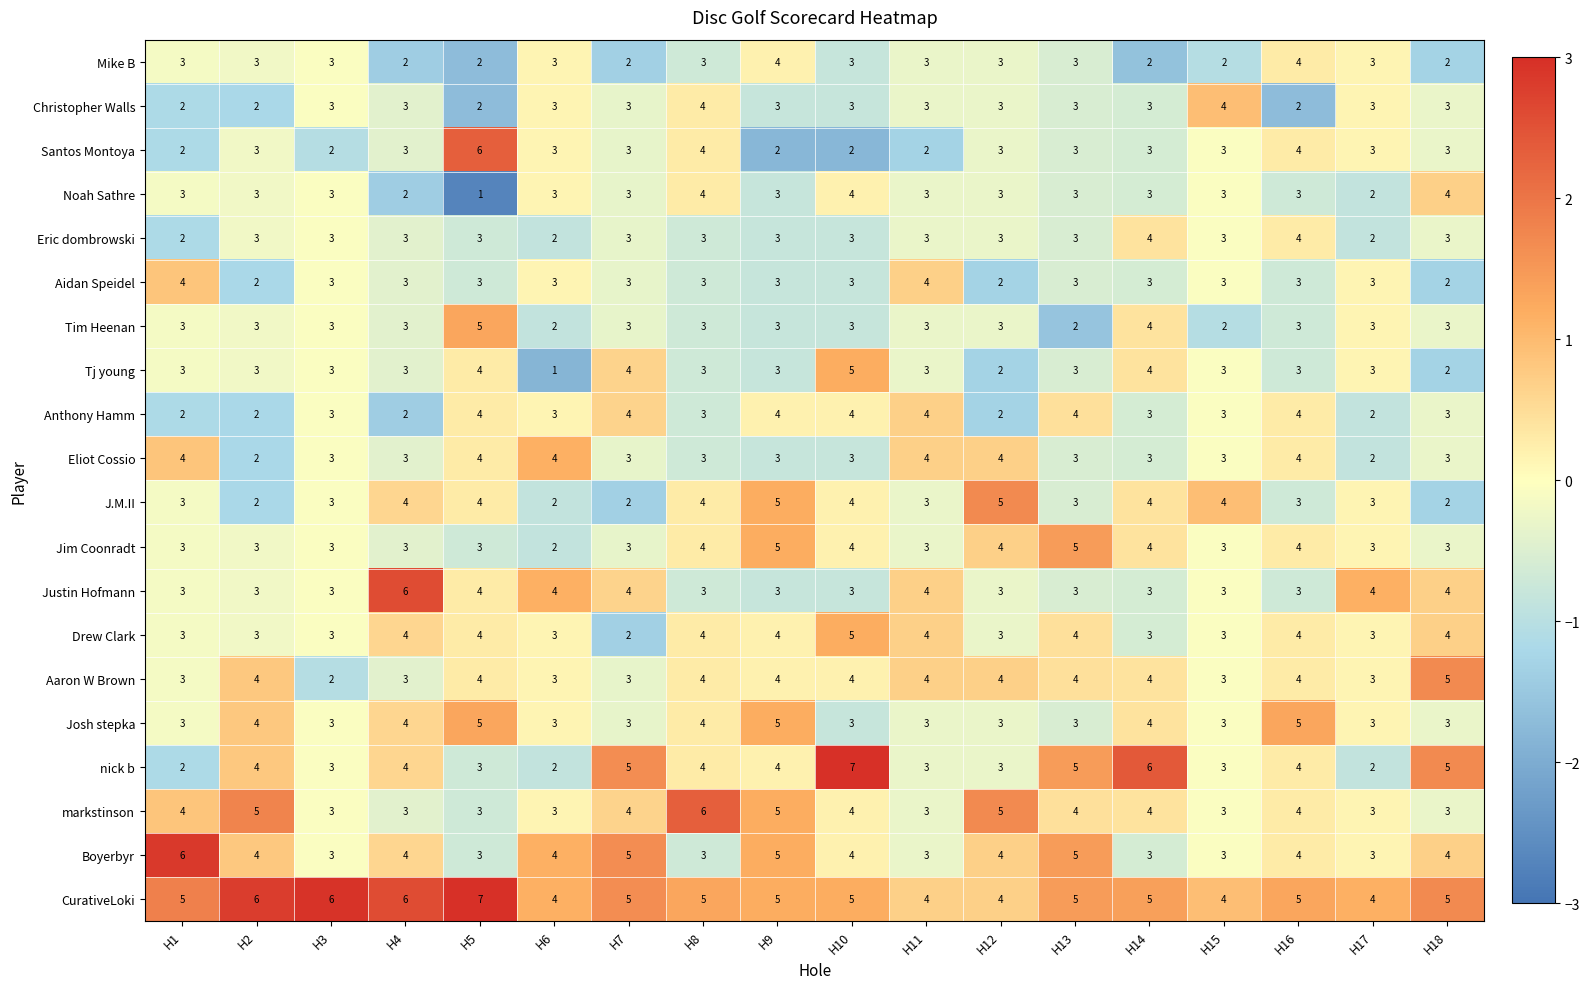

True or false: Josh stepka has a value of 3 at H5.

False